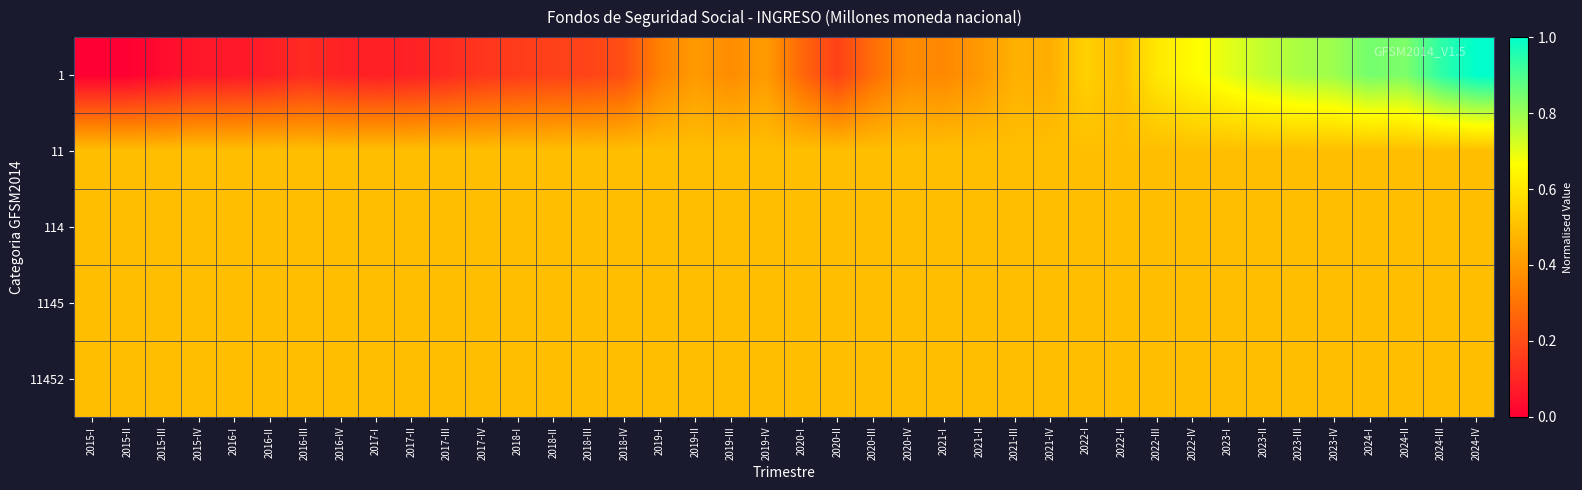

What is the difference between the highest and lowest values at 2023-III?

0.3